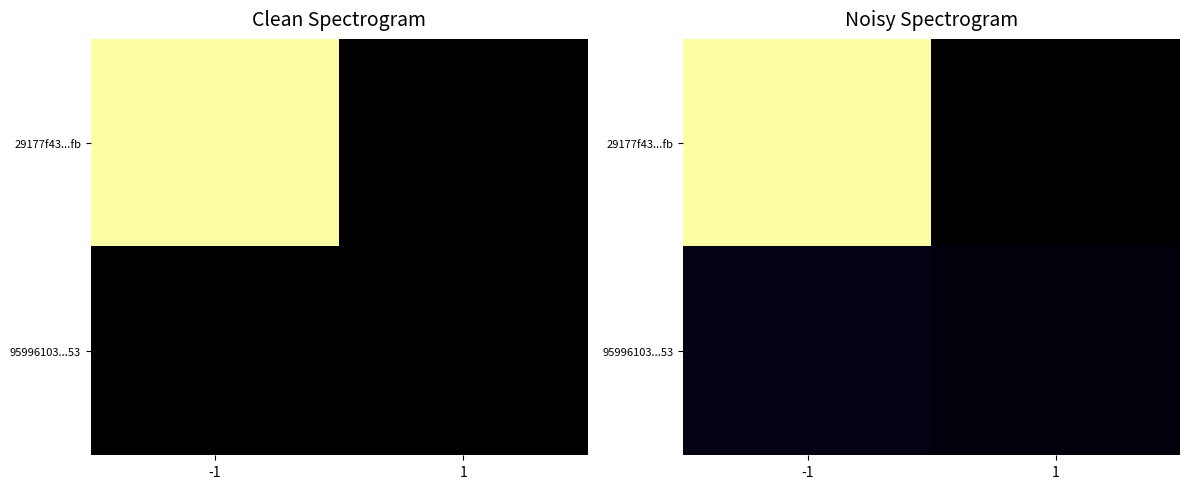

Is it true that 29177f43...fb equals 3577.2 at -1?

True